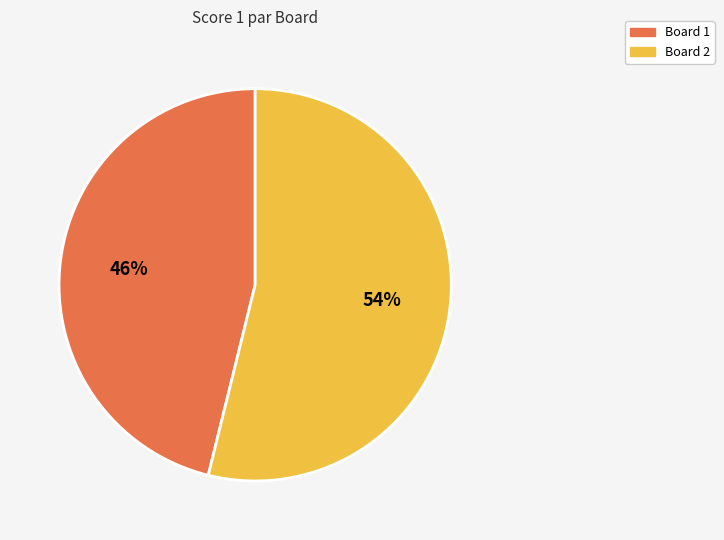

True or false: Board 2 accounts for 54% of the total.

True